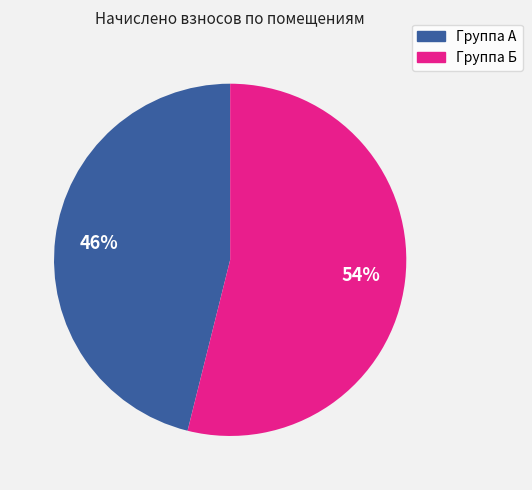

Does any single category account for the majority?

Yes